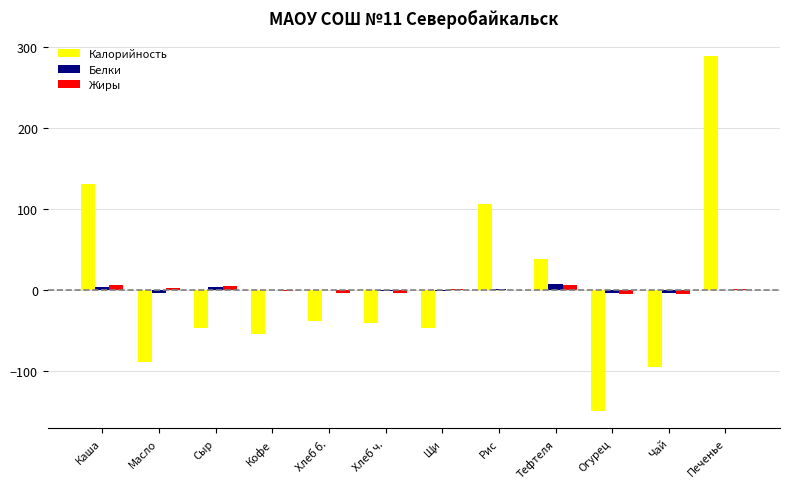

Which series changed the most between Тефтеля and Печенье?

Калорийность